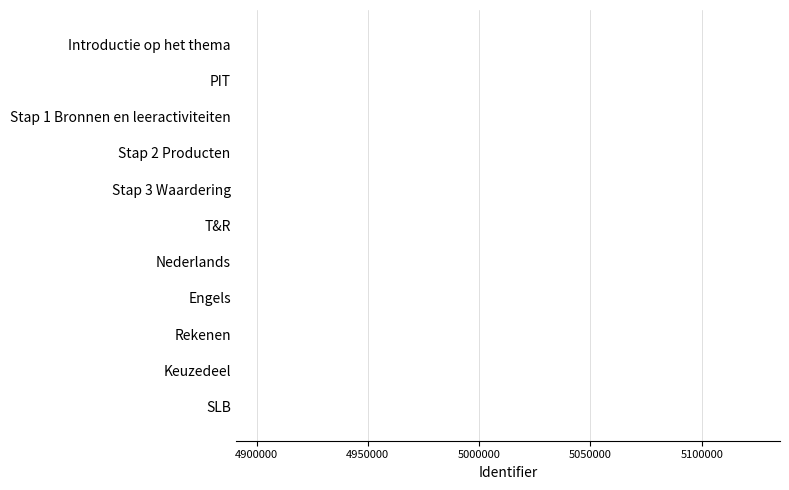

The value at Engels is 2714885. True or false?

False